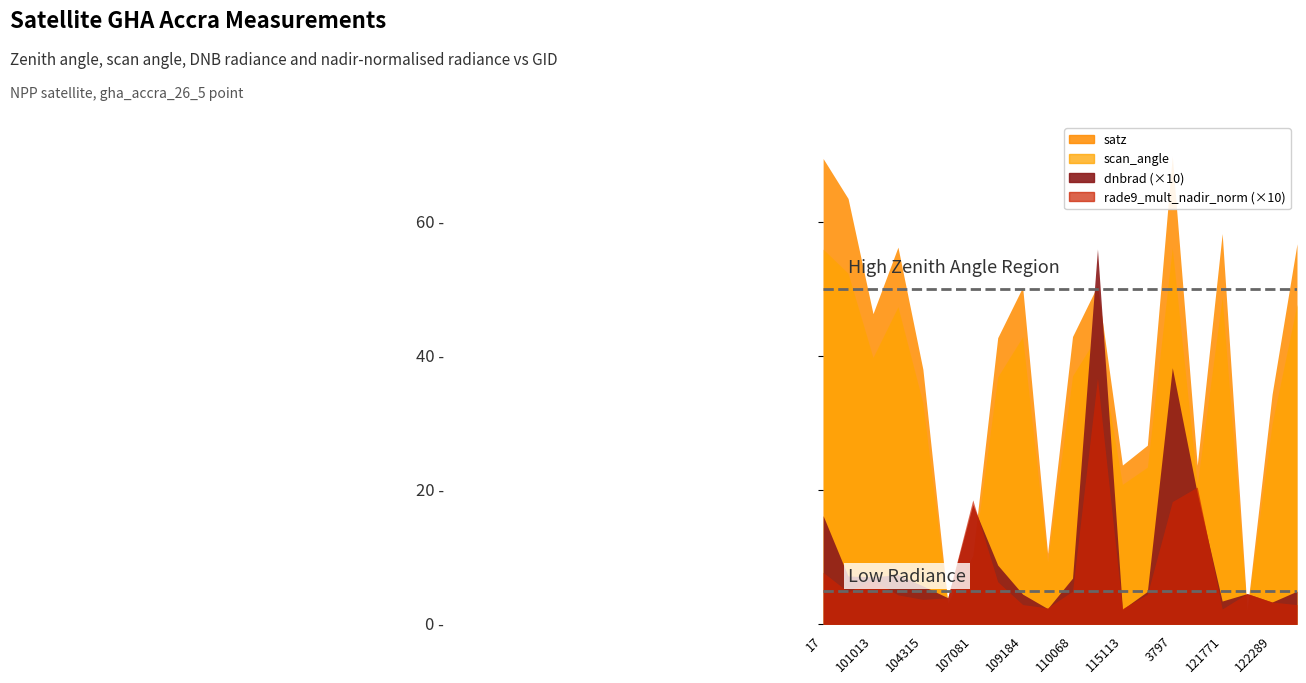

Where does the scan_angle series first go above 37?

17